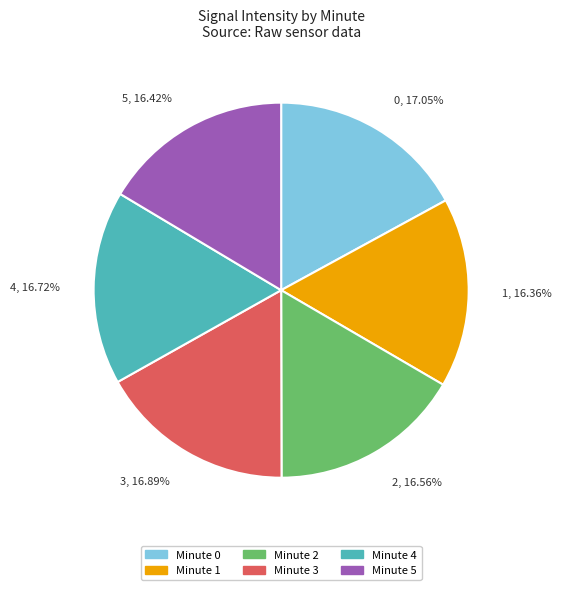

How many segments does this pie chart have?

6